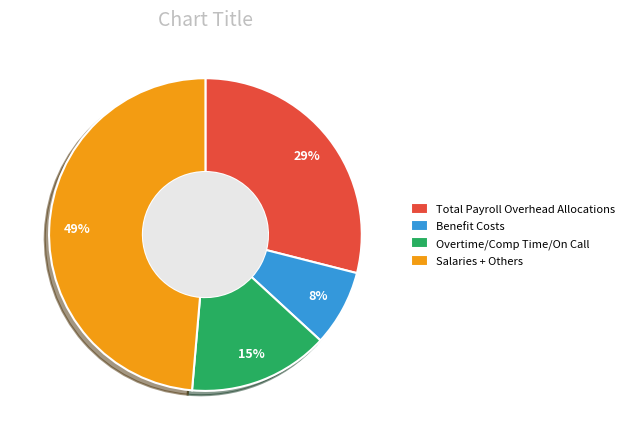

To the nearest percent, what percentage of the pie is Benefit Costs?

8%